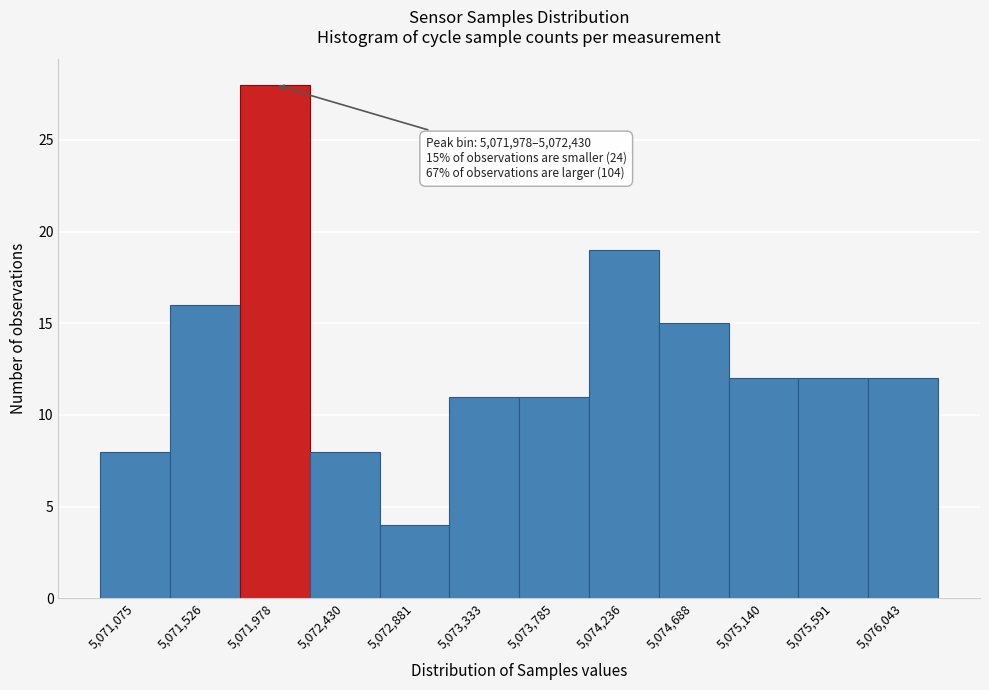

Reading left to right, list all the values displayed in this chart.

5,071,075=8	5,071,526=16	5,071,978=28	5,072,430=8	5,072,881=4	5,073,333=11	5,073,785=11	5,074,236=19	5,074,688=15	5,075,140=12	5,075,591=12	5,076,043=12